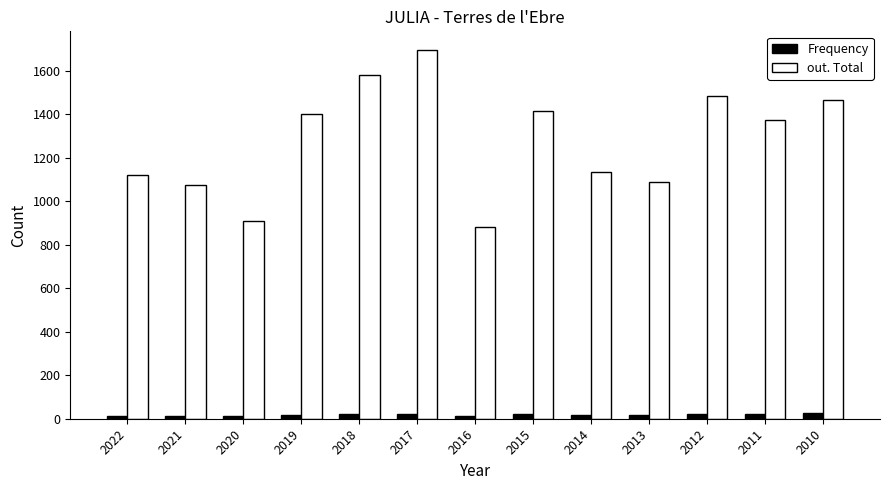

What is the total value across all series at 2022?

1134